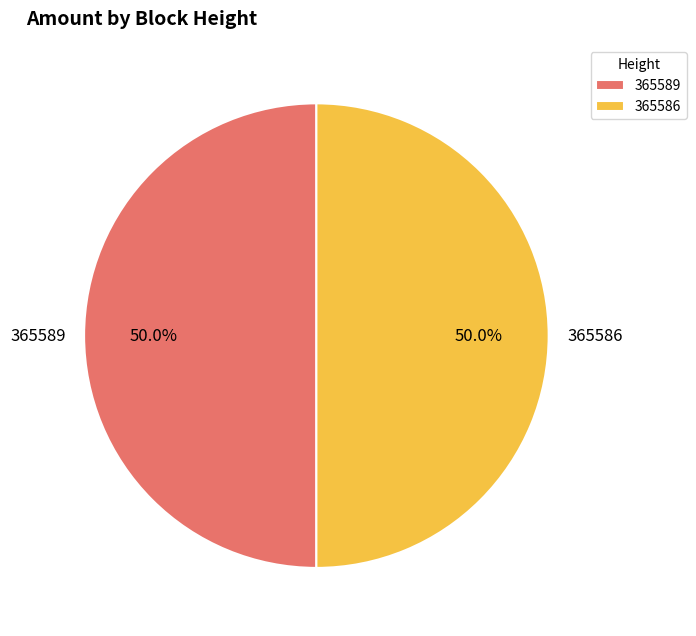

Is the sum of 365589 and 365586 greater than half?

Yes